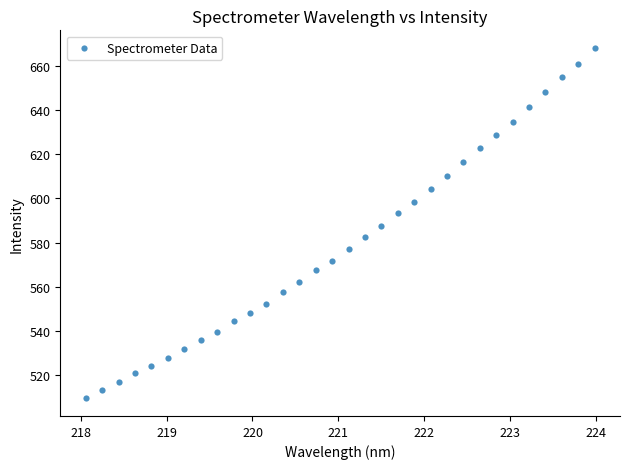

What is the range of X values (max minus min)?

5.9